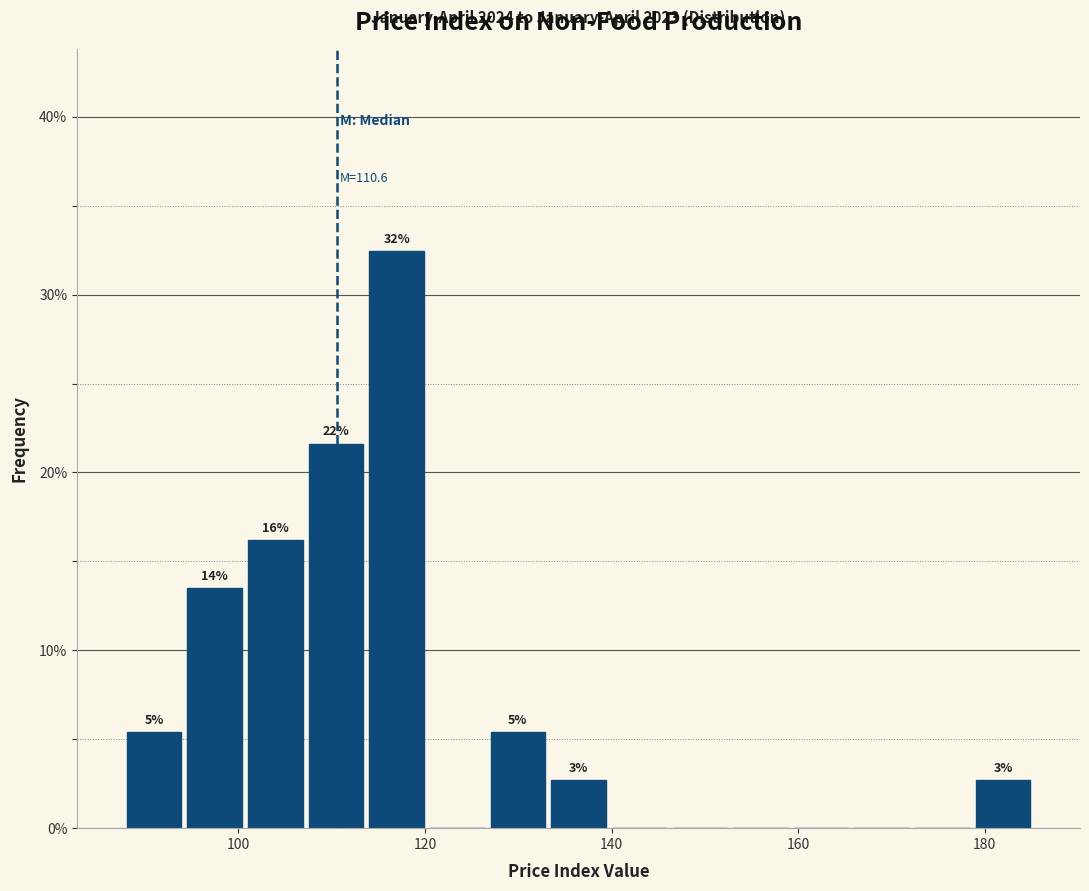

Read against the x-axis, roughly where is the centre of the tallest bar?

116